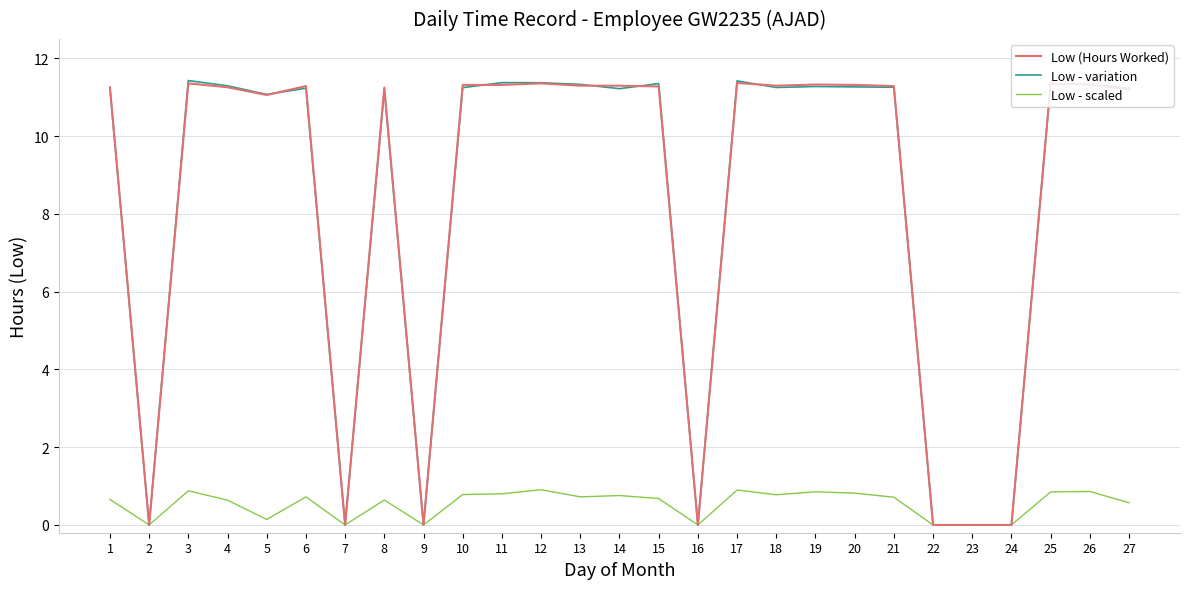

Is it true that Low (Hours Worked) equals 11.3 at 20?

True